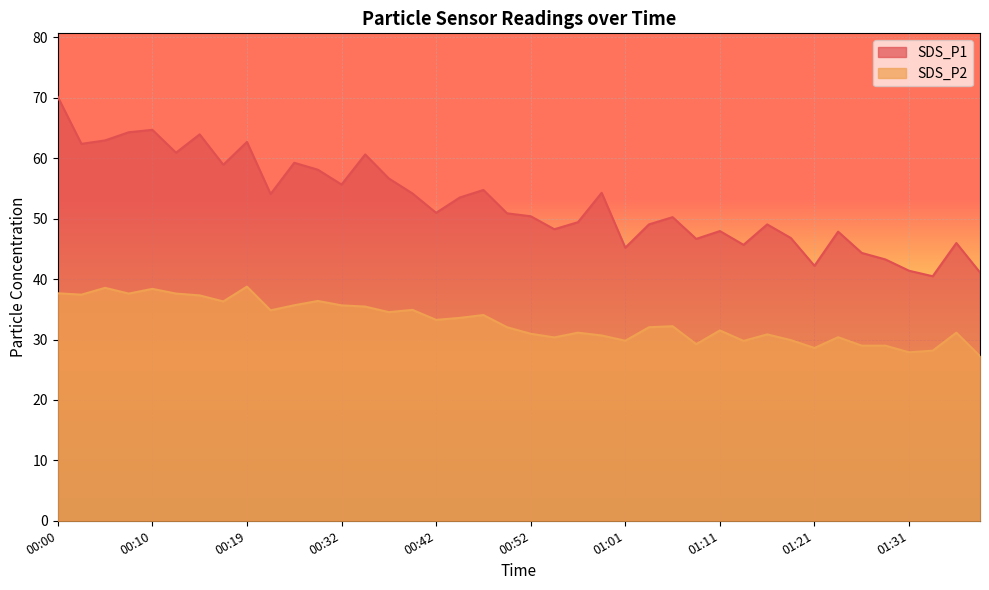

Reading left to right, extract all data points from this chart.

SDS_P1: 00:00=70.2	00:02=62.4	00:05=63.0	00:07=64.3	00:10=64.7	00:12=60.9	00:15=64.0	00:17=58.9	00:19=62.7	00:22=54.1	00:27=59.2	00:30=58.1	00:32=55.6	00:35=60.6	00:37=56.6	00:39=54.2	00:42=51.0	00:44=53.5	00:47=54.8	00:49=50.9	00:52=50.4	00:54=48.2	00:57=49.4	00:59=54.3	01:01=45.2	01:04=49.0	01:06=50.2	01:09=46.6	01:11=48.0	01:14=45.7	01:16=49.0	01:19=46.8	01:21=42.2	01:24=47.9	01:26=44.3	01:28=43.2	01:31=41.4	01:33=40.5	01:36=46.0	01:38=41.1
SDS_P2: 00:00=37.6	00:02=37.4	00:05=38.5	00:07=37.6	00:10=38.4	00:12=37.6	00:15=37.3	00:17=36.3	00:19=38.8	00:22=34.8	00:27=35.7	00:30=36.4	00:32=35.6	00:35=35.5	00:37=34.5	00:39=34.9	00:42=33.2	00:44=33.6	00:47=34.0	00:49=32.0	00:52=30.9	00:54=30.4	00:57=31.1	00:59=30.7	01:01=29.8	01:04=32.0	01:06=32.2	01:09=29.2	01:11=31.5	01:14=29.8	01:16=30.9	01:19=29.9	01:21=28.6	01:24=30.4	01:26=29.0	01:28=29.0	01:31=27.9	01:33=28.1	01:36=31.1	01:38=27.2